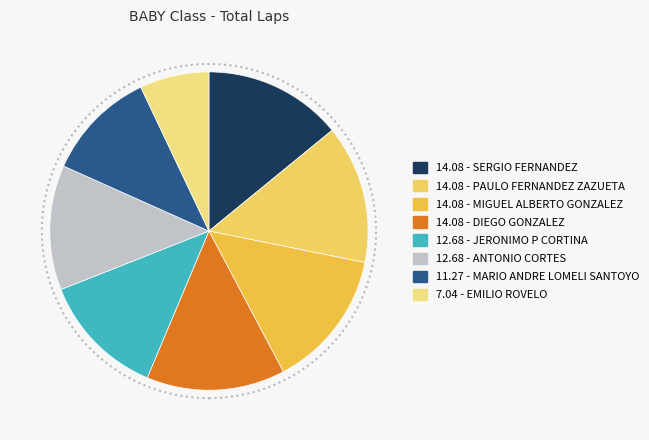

Is there any slice that represents more than half of the pie?

No